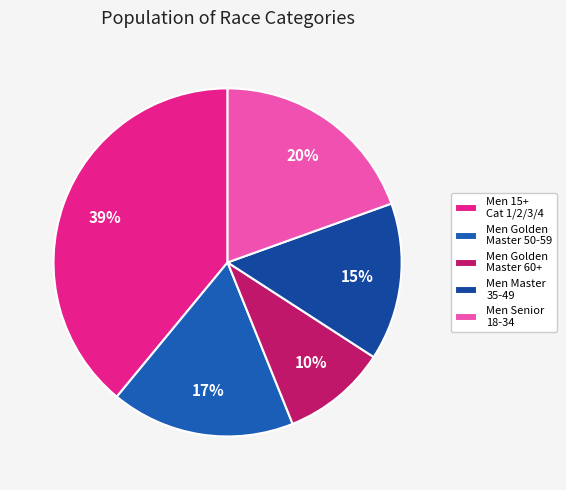

Which category has the biggest portion of the pie?

Men 15+ Cat 1/2/3/4